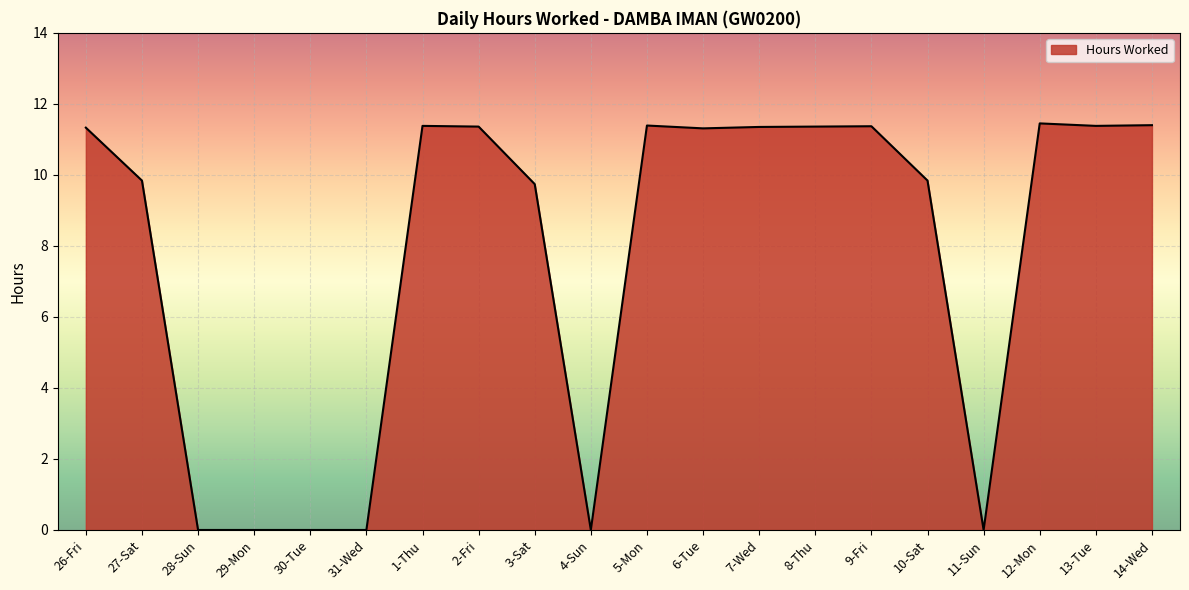

Approximately how many times larger is the value at 10-Sat compared to 1-Thu?

0.9